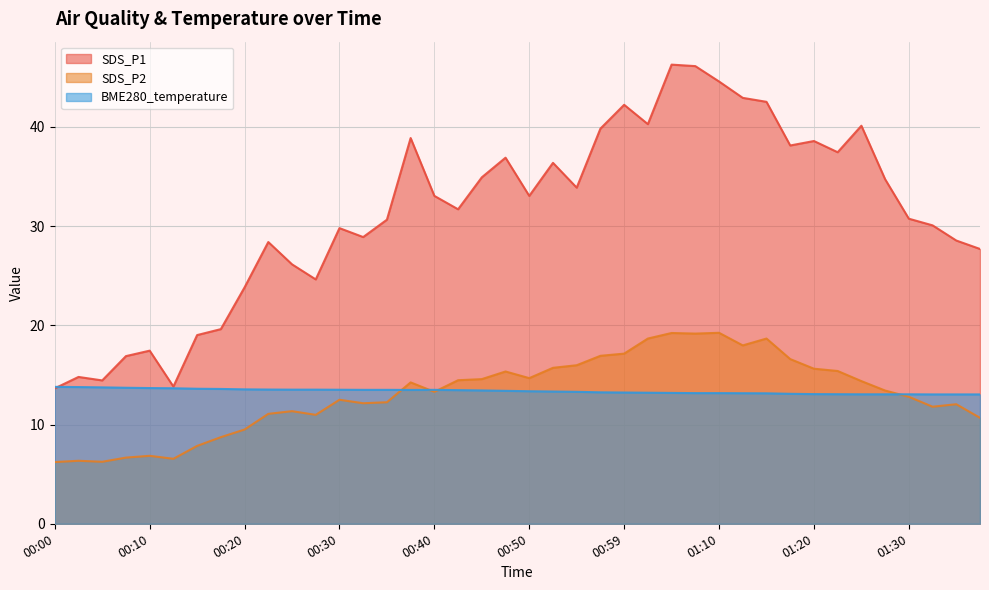

True or false: SDS_P2 and SDS_P1 intersect in this chart.

False